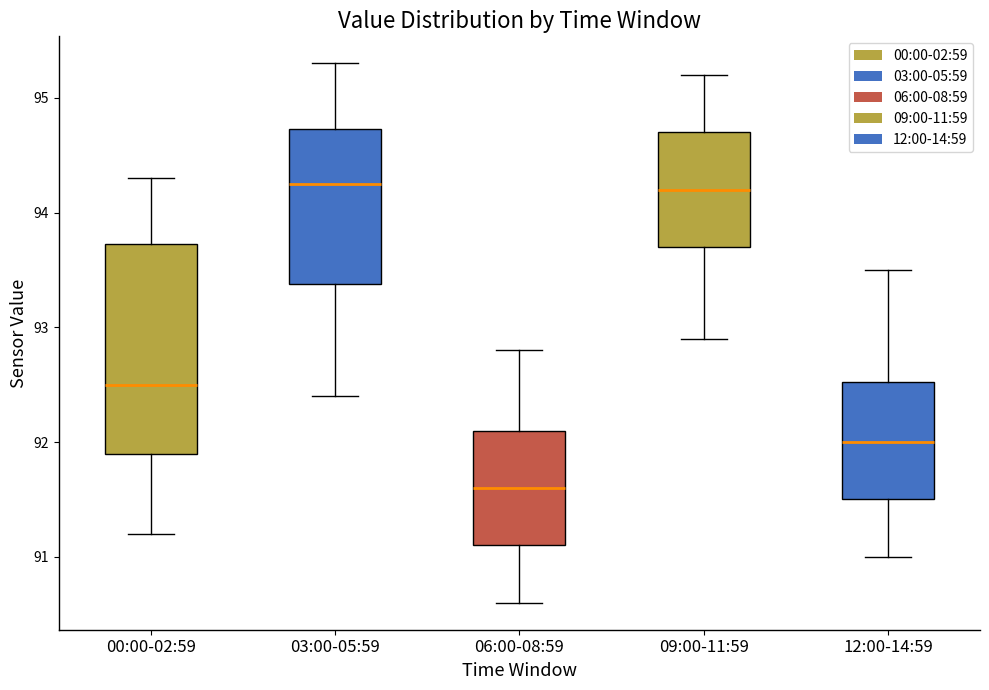

Where does the lower whisker of the box for 06:00-08:59 end on the y-axis? The values are not printed on the chart, so give them approximately, as read against the axis.

90.6